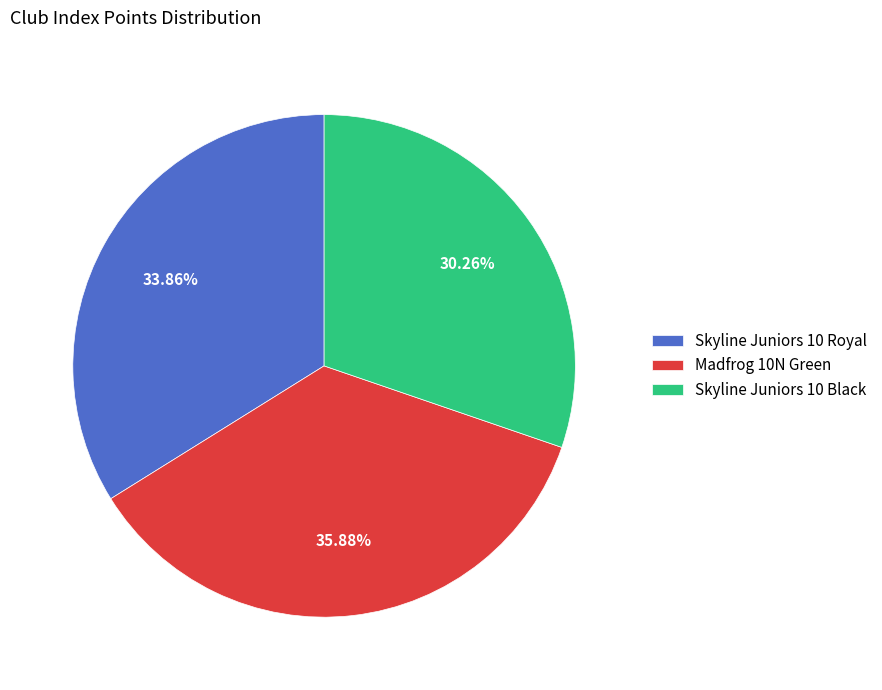

The Madfrog 10N Green slice represents 36% of the pie. True or false?

True